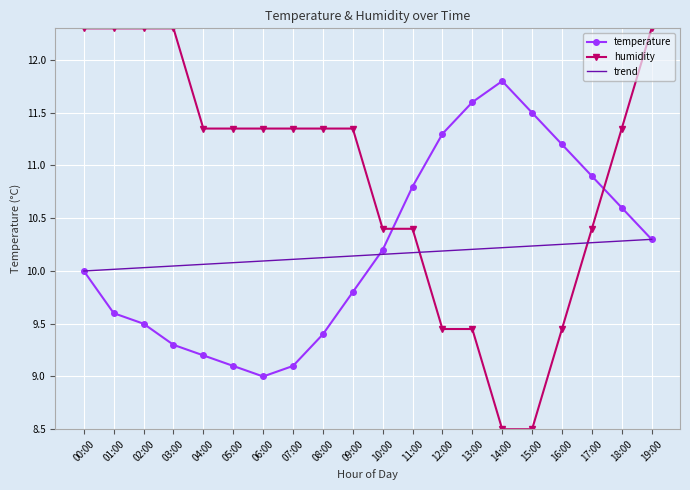

What is the difference between the temperature values at 18:00 and 13:00?

1.0